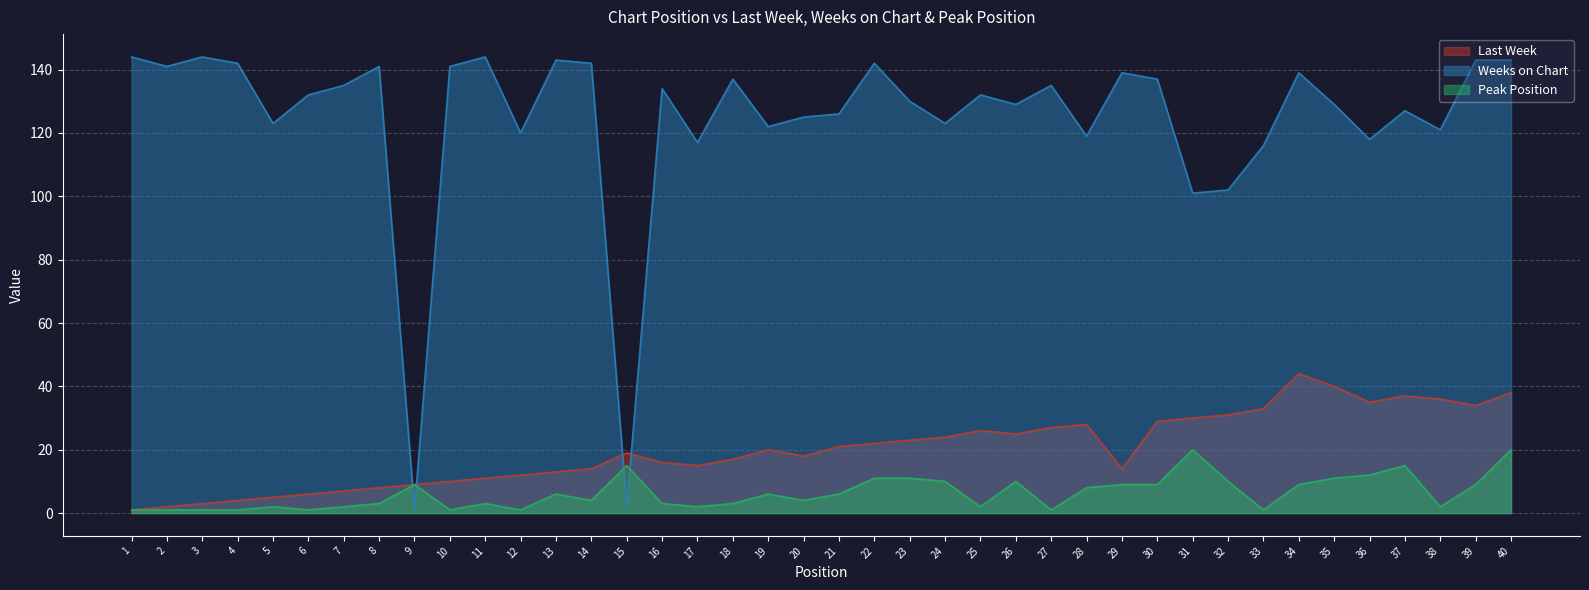

Reading right to left, transcribe all the data shown in this chart.

Last Week: 38	34	36	37	35	40	44	33	31	30	29	14	28	27	25	26	24	23	22	21	18	20	17	15	16	19	14	13	12	11	10	9	8	7	6	5	4	3	2	1
Weeks on Chart: 143	143	121	127	118	129	139	116	102	101	137	139	119	135	129	132	123	130	142	126	125	122	137	117	134	2	142	143	120	144	141	1	141	135	132	123	142	144	141	144
Peak Position: 20	9	2	15	12	11	9	1	10	20	9	9	8	1	10	2	10	11	11	6	4	6	3	2	3	15	4	6	1	3	1	9	3	2	1	2	1	1	1	1